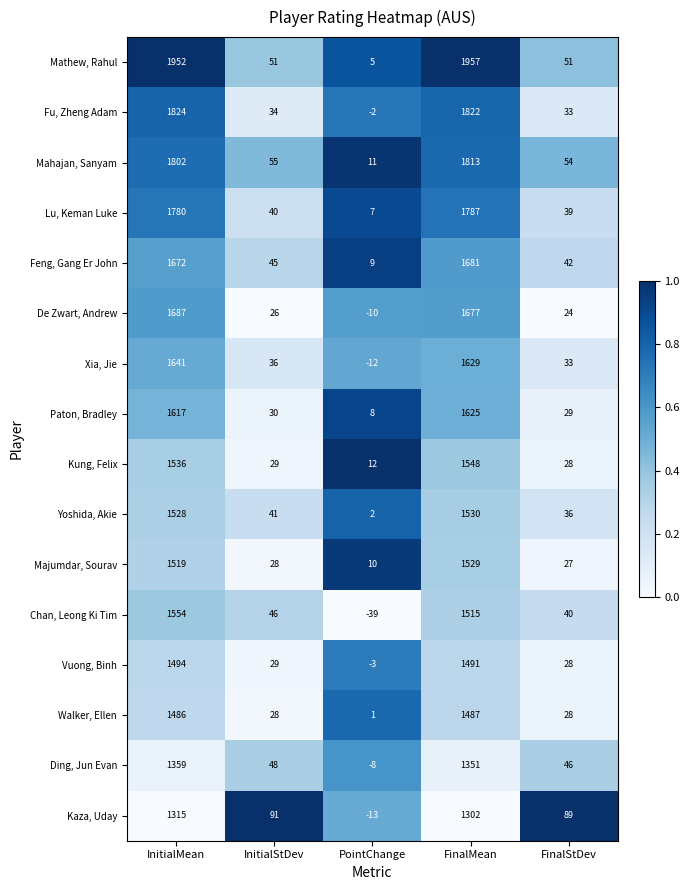

At InitialMean, list the series in order from largest to smallest.

Mathew, Rahul, Fu, Zheng Adam, Mahajan, Sanyam, Lu, Keman Luke, De Zwart, Andrew, Feng, Gang Er John, Xia, Jie, Paton, Bradley, Chan, Leong Ki Tim, Kung, Felix, Yoshida, Akie, Majumdar, Sourav, Vuong, Binh, Walker, Ellen, Ding, Jun Evan, Kaza, Uday